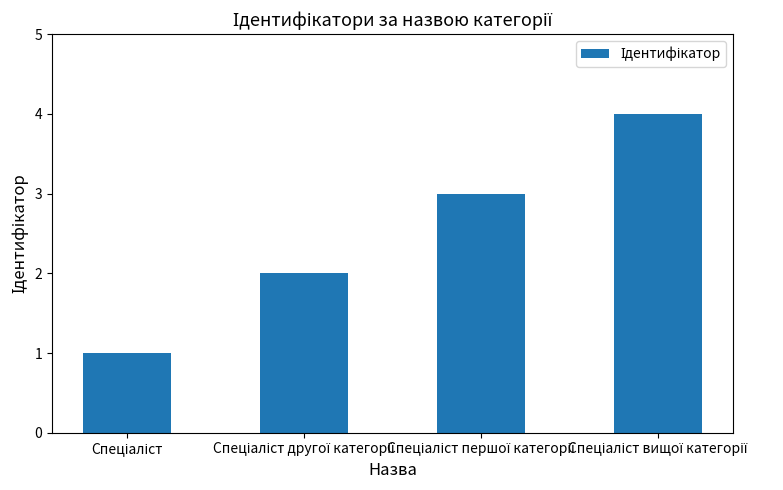

What is the sum of all values?

10